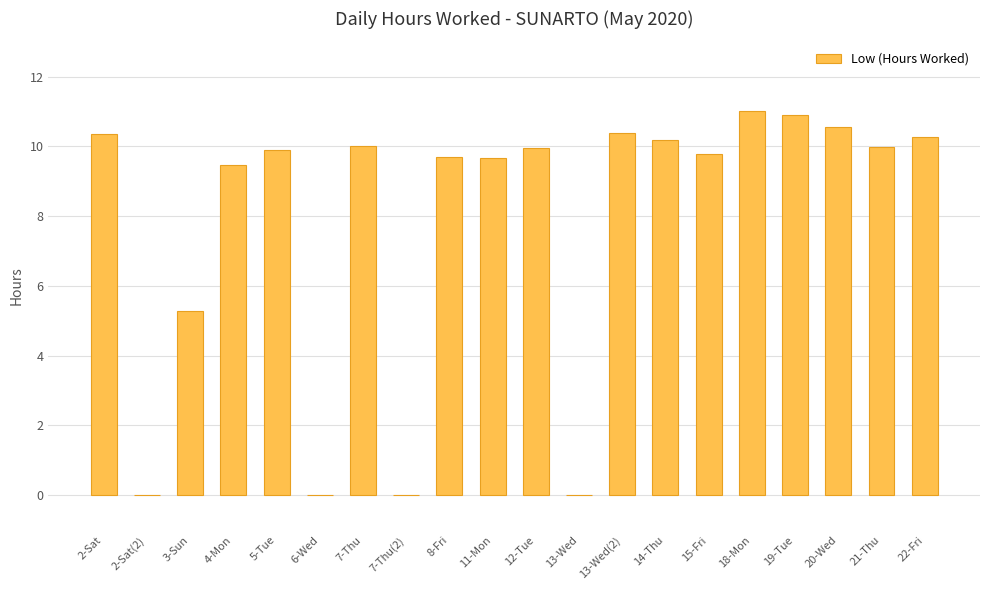

How many distinct data groups are displayed?

1